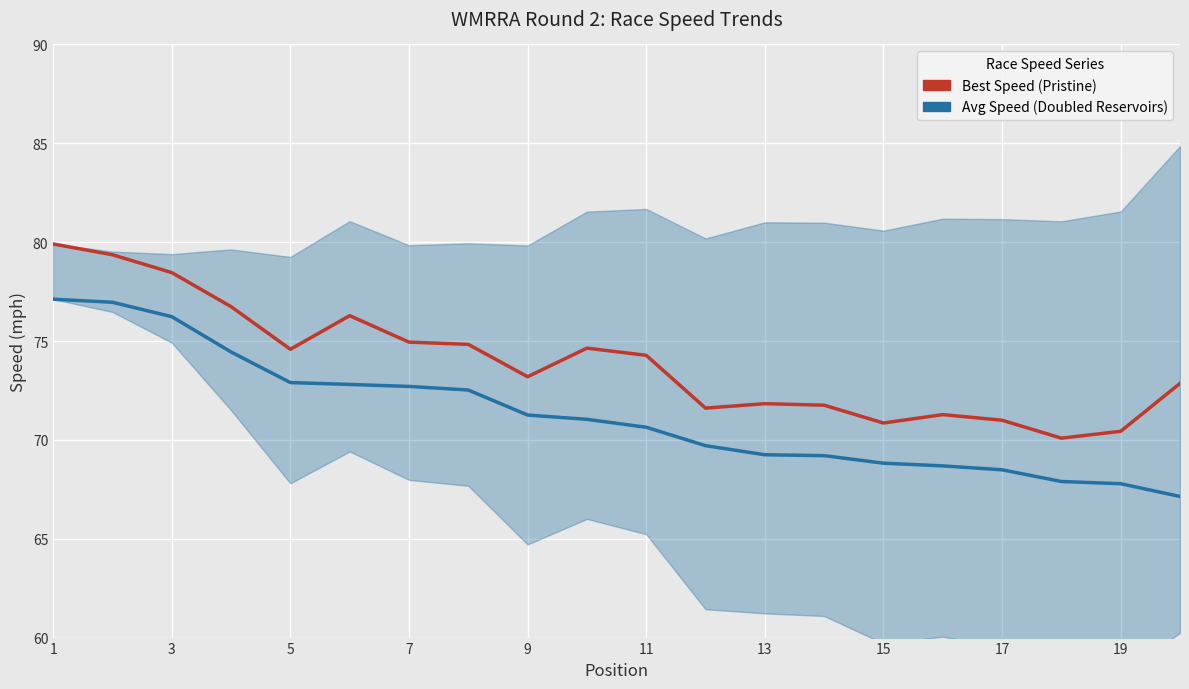

What is the highest value of the Average Speed (Doubled Reservoirs) series?

77.1